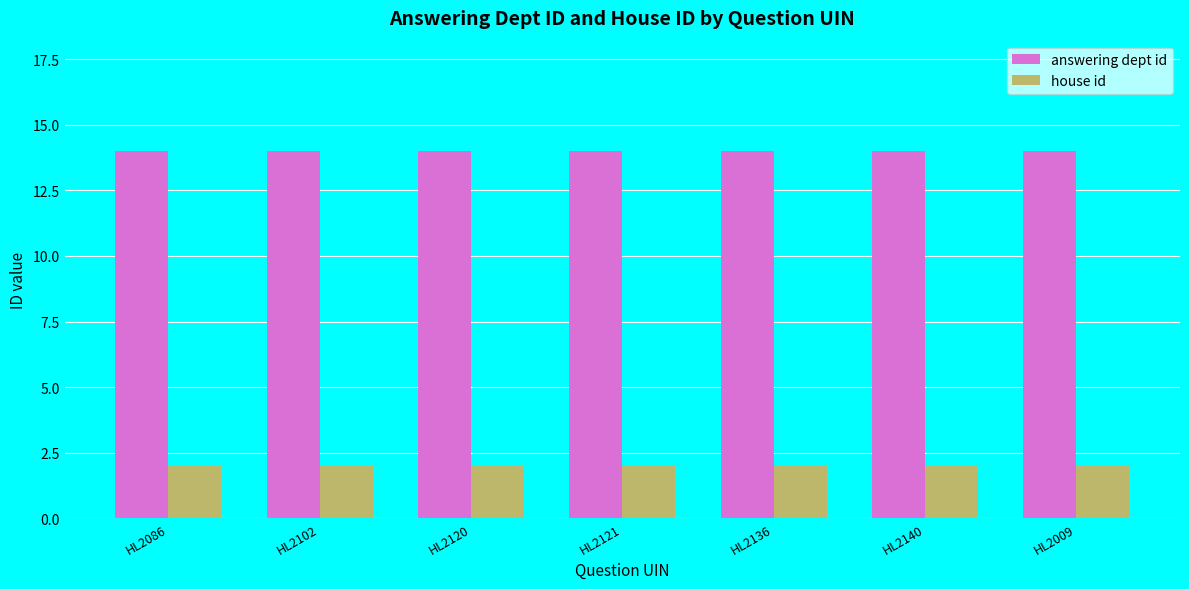

True or false: house id has a value of 4 at HL2120.

False